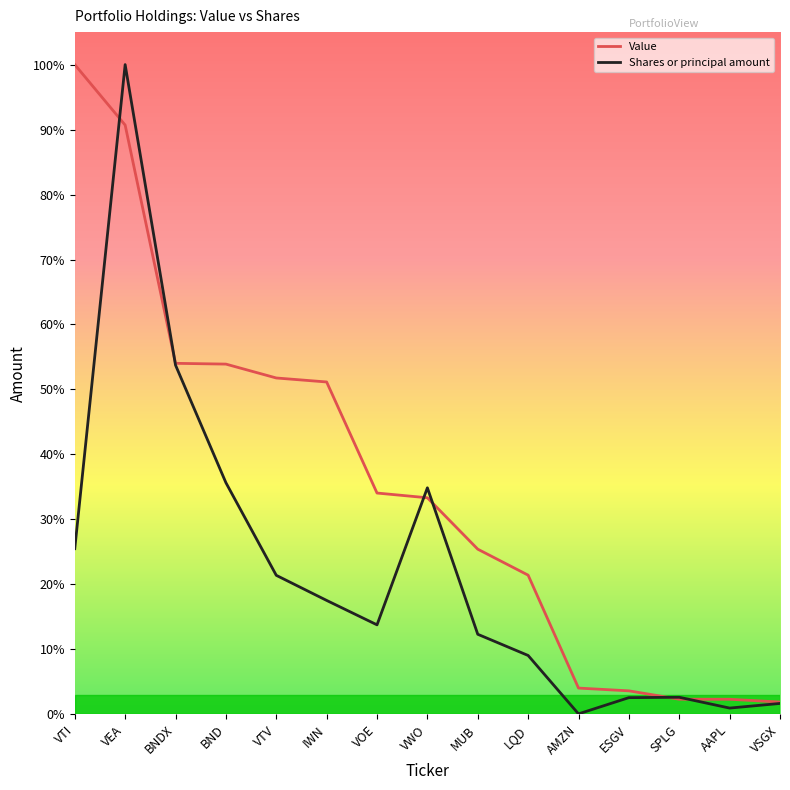

Between which two adjacent categories do Shares or principal amount and Value first intersect?

VTI and VEA